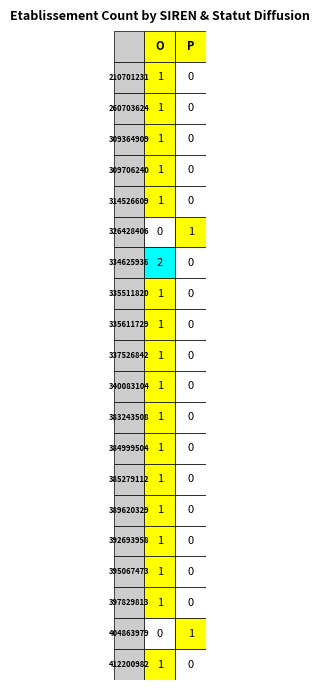

How many data points in 334625936 are less than 2?

1